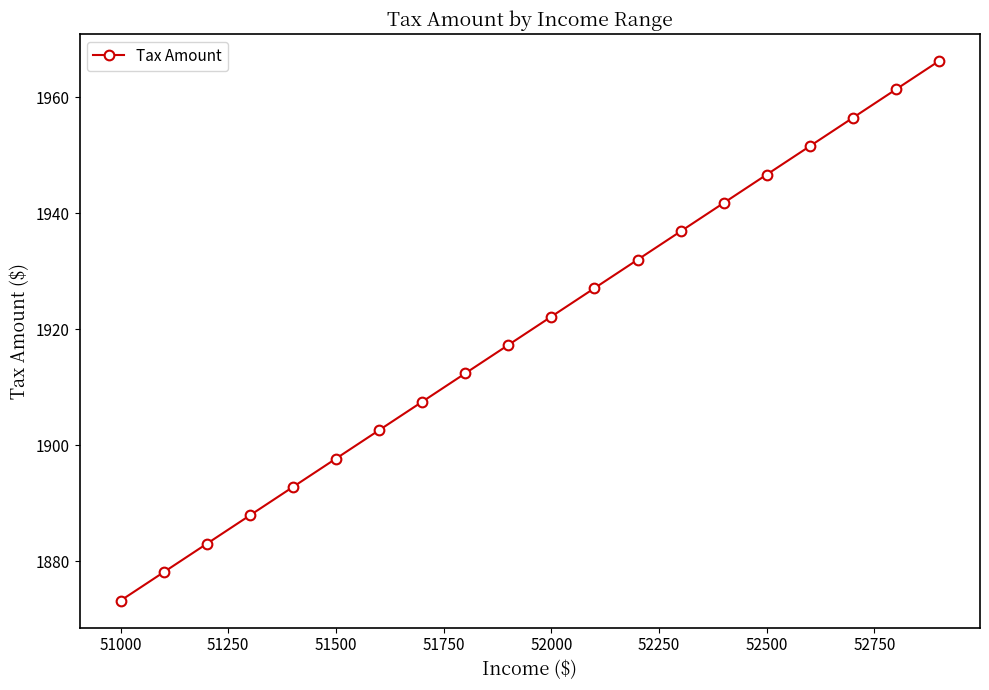

What is the value of the 18th point from the left?

1956.5